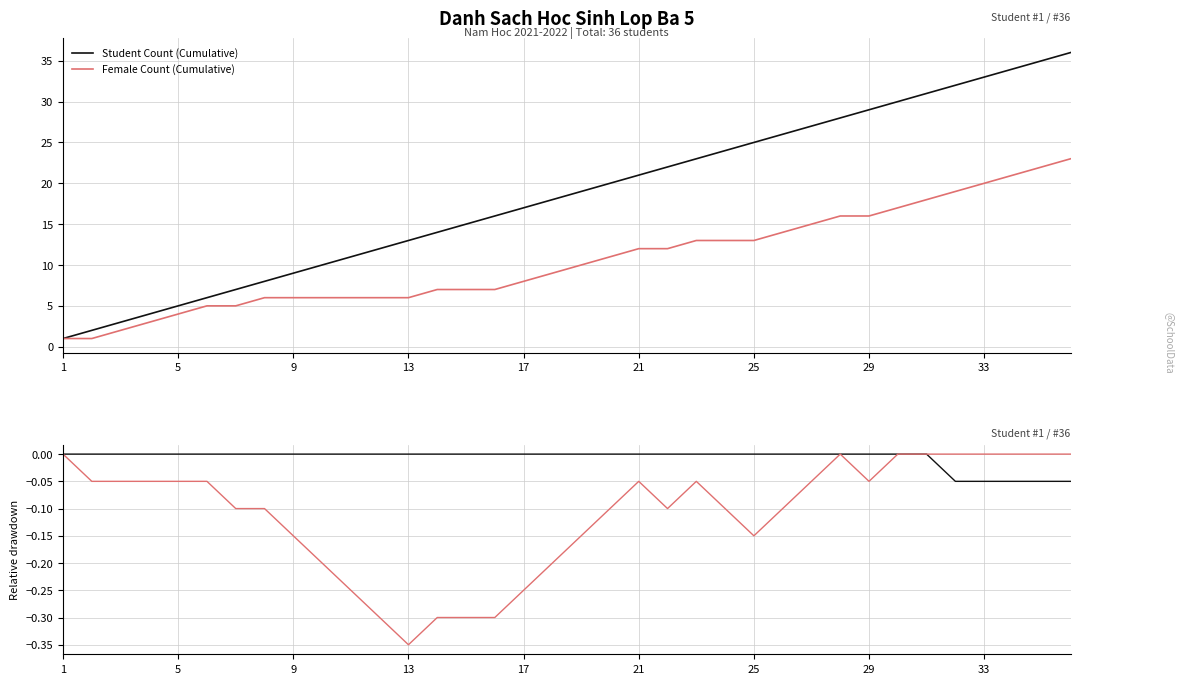

Is it true that Student Count (Cumulative) equals 29 at 29?

True